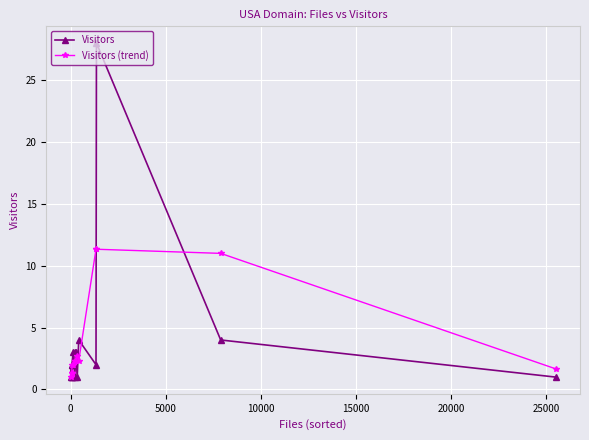

What is the difference between the maximum and minimum values in the Visitors (trend) series?

10.3